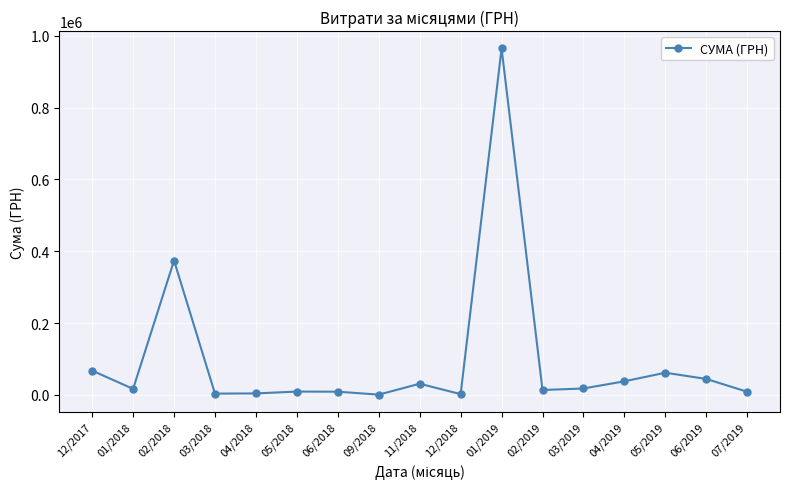

Is it true that the value at 12/2017 is 100313.8?

False